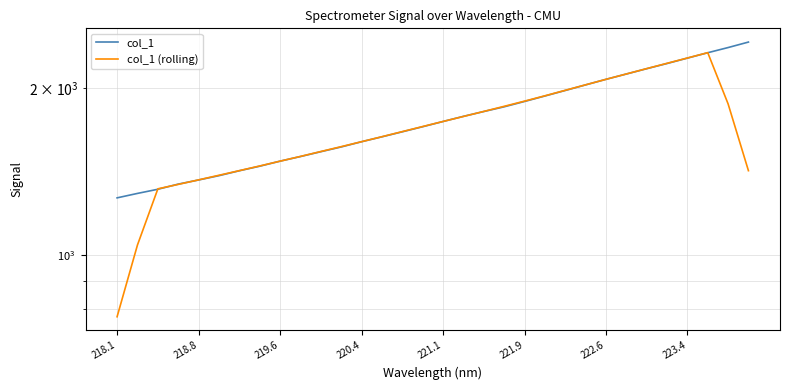

What are all the series names shown in the legend?

col_1, col_1 (rolling)